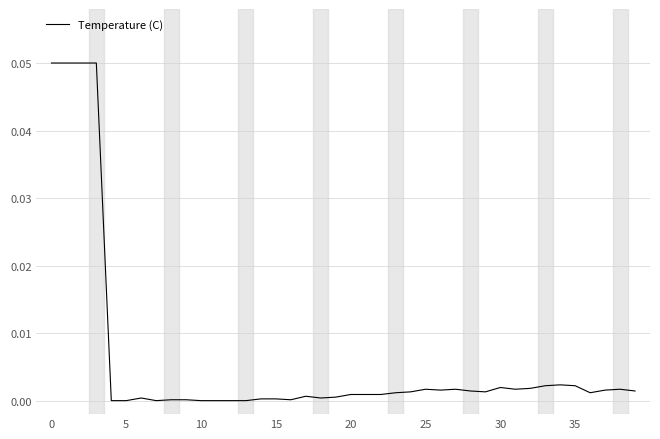

Does the chart have visible grid lines?

Yes